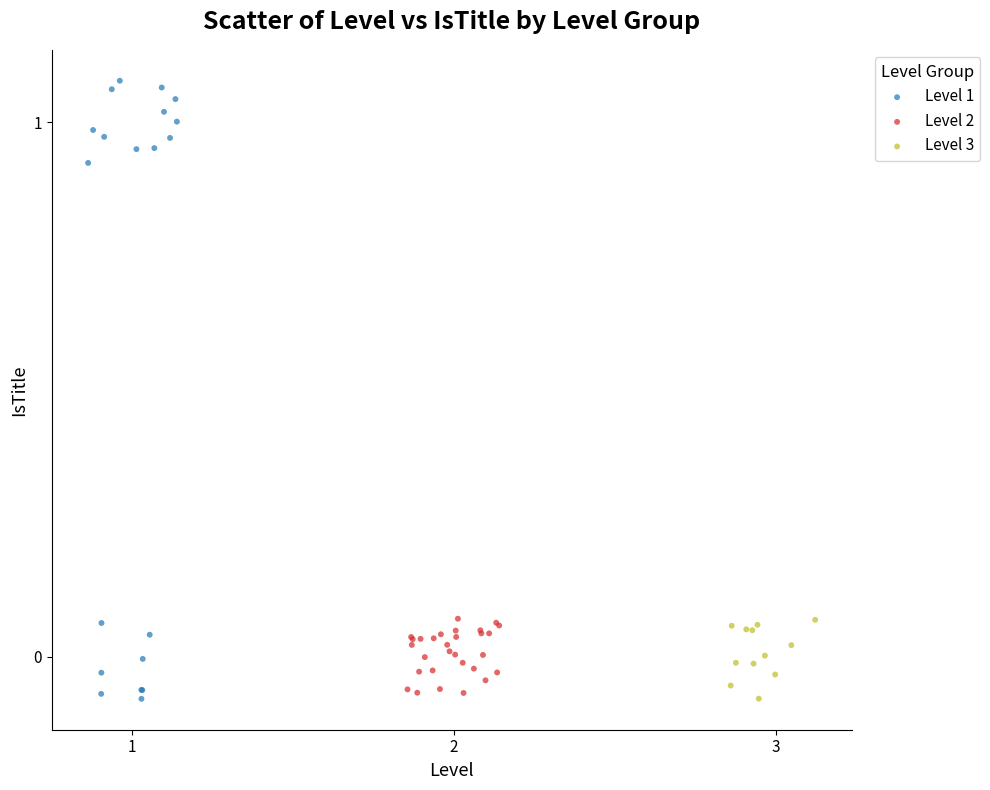

Which series has the widest spread of Y values?

Level 1